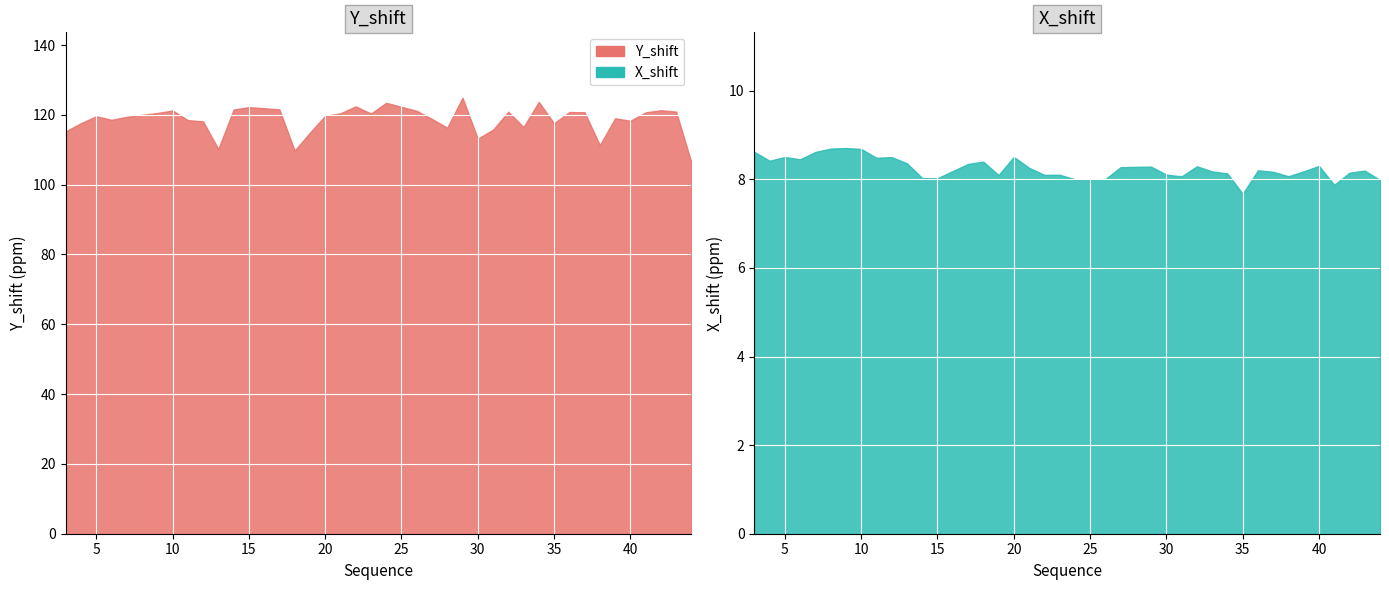

Rank the series by their maximum value, from lowest to highest.

X_shift, Y_shift